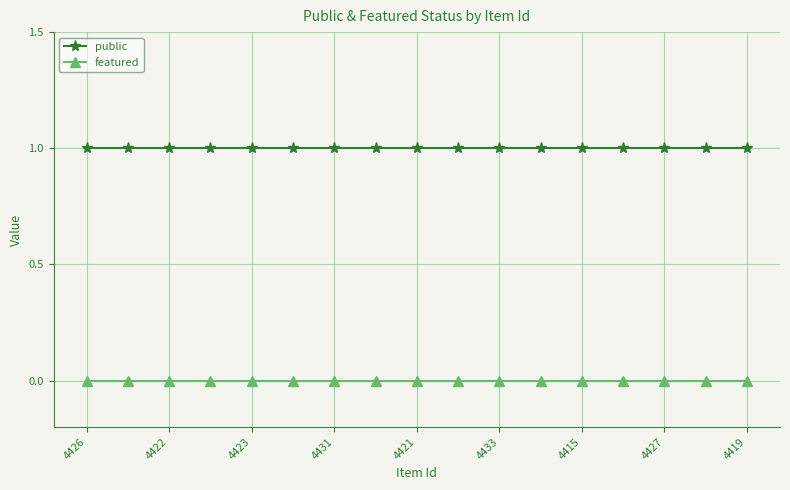

How many lines are shown in the chart?

2